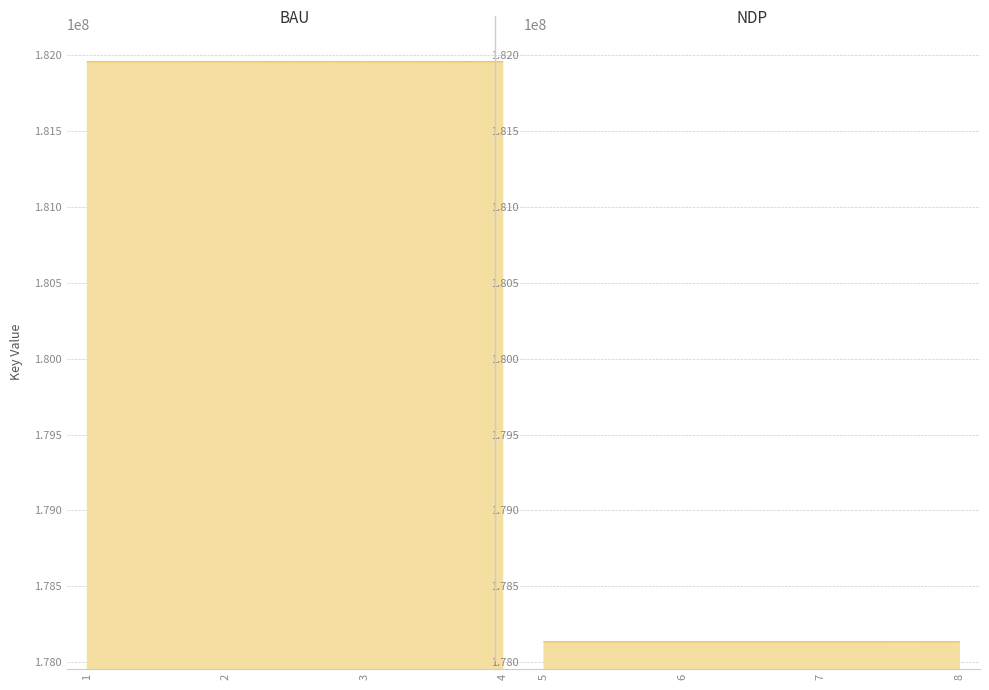

The value at 1 is 181958811. True or false?

True